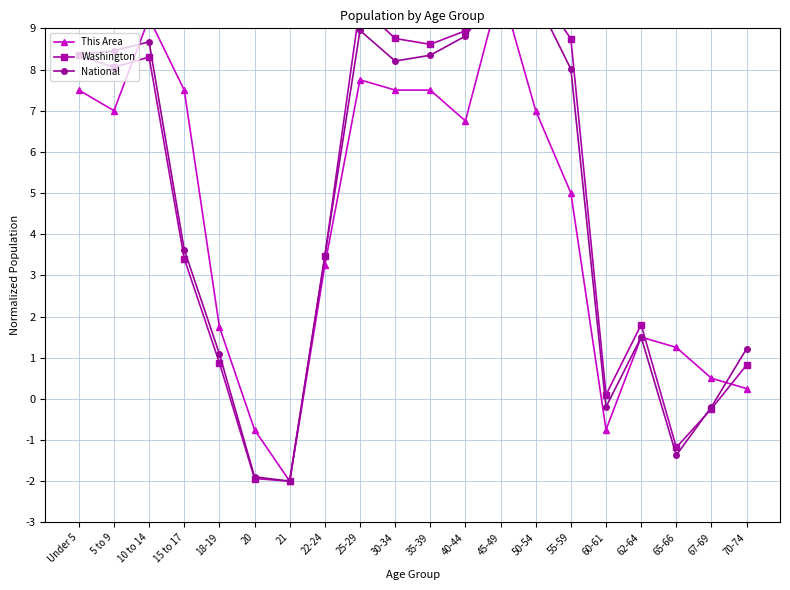

In Washington, how many points are higher than both neighbors (excluding endpoints)?

4